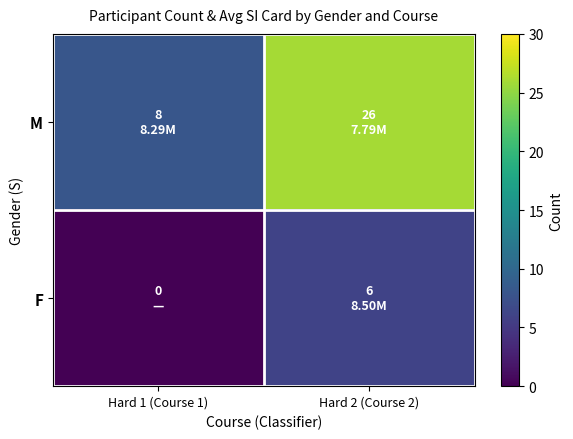

Between Hard 1 (Course 1) and Hard 2 (Course 2), which is larger?

Hard 2 (Course 2)